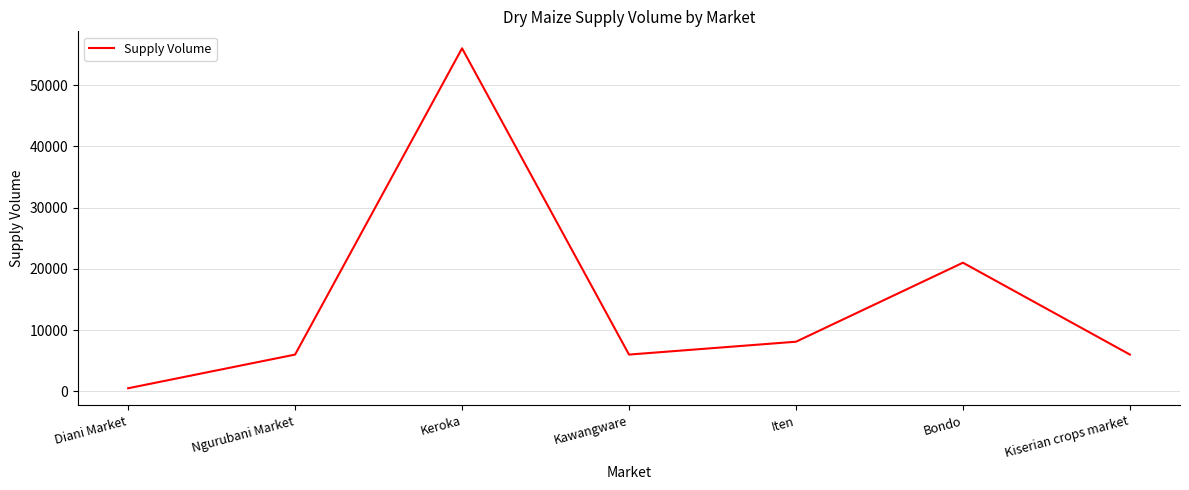

Where is the data nearest to the value 28250?

Bondo